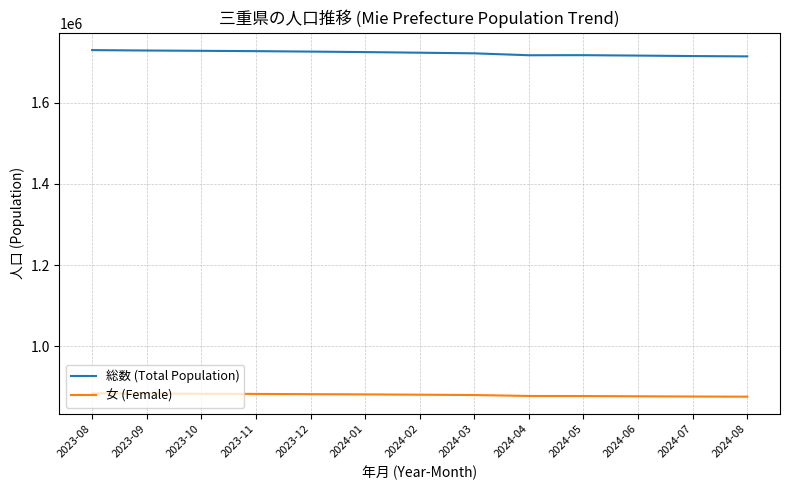

Rank the series at 2023-10 from highest to lowest value.

総数 (Total Population), 女 (Female)